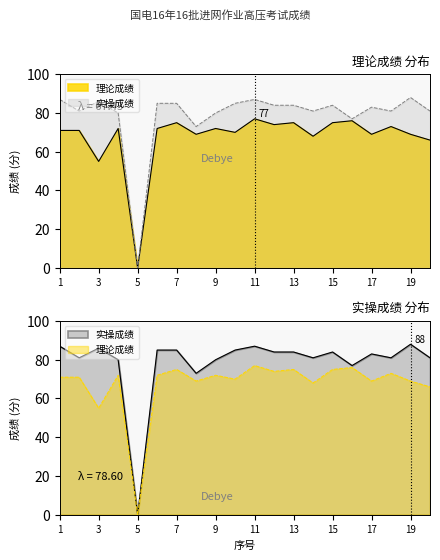

True or false: 理论成绩 has more than 1 interior local peaks.

True